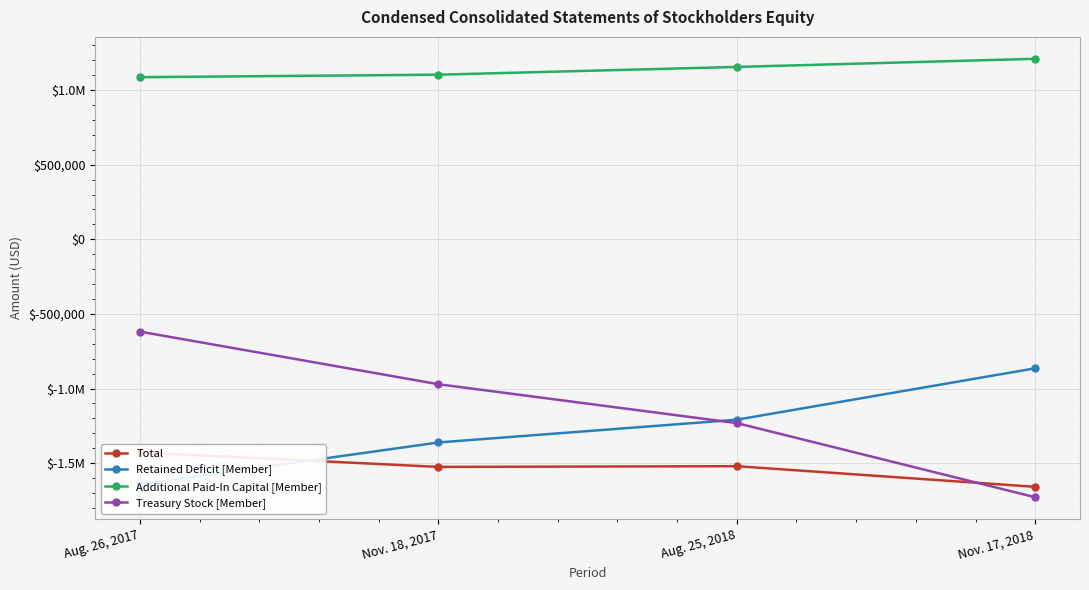

Reading right to left, transcribe all the data shown in this chart.

Total: Nov. 17, 2018=-1658616	Aug. 25, 2018=-1520355	Nov. 18, 2017=-1525099	Aug. 26, 2017=-1428377
Retained Deficit [Member]: Nov. 17, 2018=-864191	Aug. 25, 2018=-1208824	Nov. 18, 2017=-1361384	Aug. 26, 2017=-1642387
Additional Paid-In Capital [Member]: Nov. 17, 2018=1209851	Aug. 25, 2018=1155426	Nov. 18, 2017=1103411	Aug. 26, 2017=1086671
Treasury Stock [Member]: Nov. 17, 2018=-1728487	Aug. 25, 2018=-1231427	Nov. 18, 2017=-970963	Aug. 26, 2017=-618391